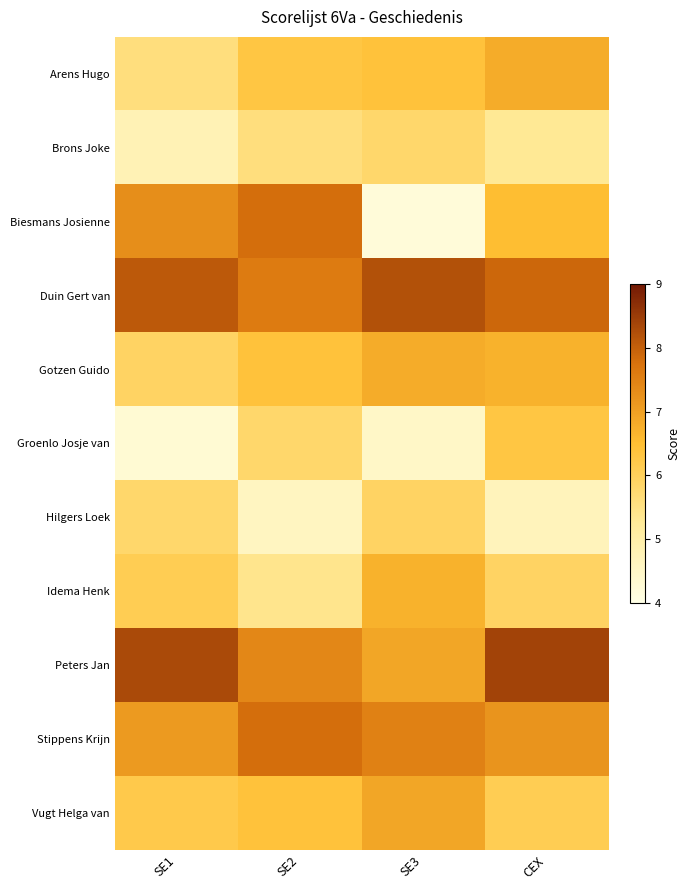

Reading left to right, transcribe all the data shown in this chart.

Arens Hugo: SE1=5.6	SE2=6.3	SE3=6.4	CEX=6.8
Brons Joke: SE1=4.8	SE2=5.6	SE3=5.8	CEX=5.3
Biesmans Josienne: SE1=7.3	SE2=7.8	SE3=4.2	CEX=6.5
Duin Gert van: SE1=8.1	SE2=7.6	SE3=8.2	CEX=7.9
Gotzen Guido: SE1=5.9	SE2=6.4	SE3=6.8	CEX=6.7
Groenlo Josje van: SE1=4.3	SE2=5.8	SE3=4.5	CEX=6.3
Hilgers Loek: SE1=5.8	SE2=4.6	SE3=5.9	CEX=4.7
Idema Henk: SE1=6.1	SE2=5.4	SE3=6.7	CEX=5.9
Peters Jan: SE1=8.3	SE2=7.4	SE3=6.9	CEX=8.4
Stippens Krijn: SE1=7.1	SE2=7.8	SE3=7.5	CEX=7.2
Vugt Helga van: SE1=6.2	SE2=6.4	SE3=6.9	CEX=6.1